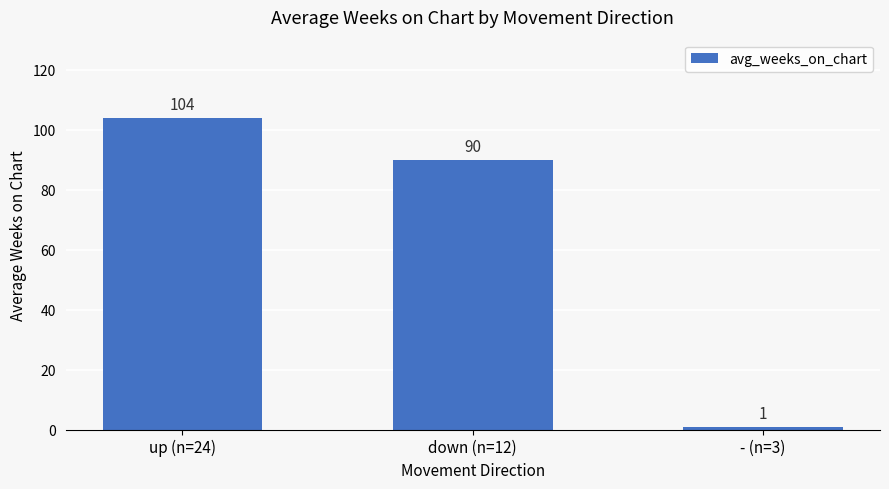

List the labels in order of value, largest first.

up (n=24), down (n=12), - (n=3)